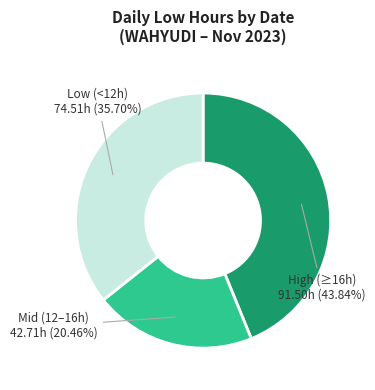

Is there any slice that represents more than half of the pie?

No